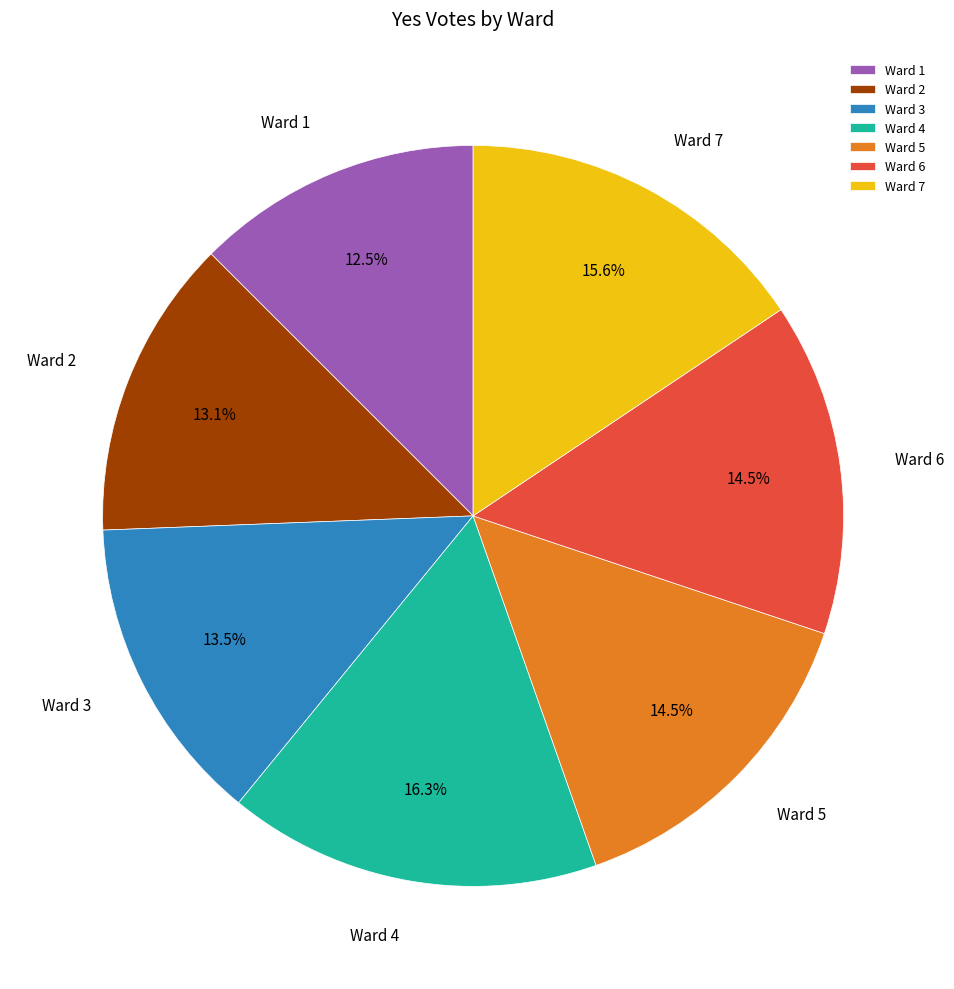

What percentage is the Ward 4 slice, to the nearest percent?

16%